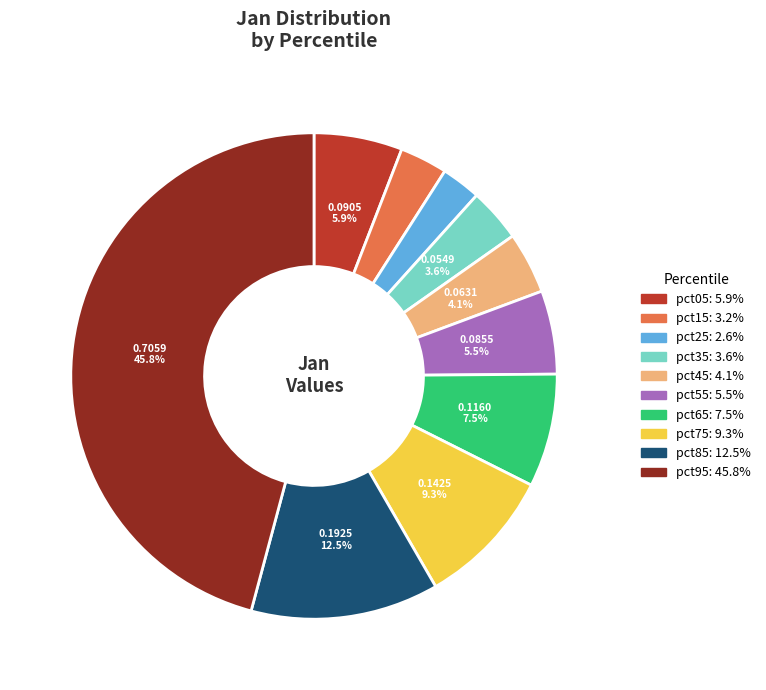

True or false: pct95 accounts for 54% of the total.

False